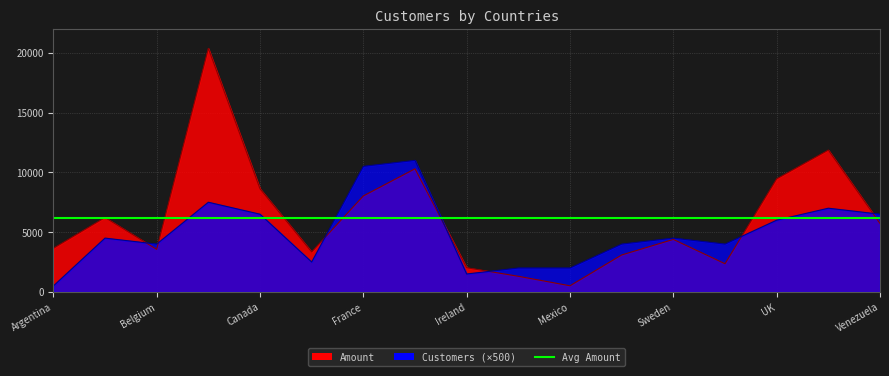

Where is Amount nearest to the value 10437?

Germany